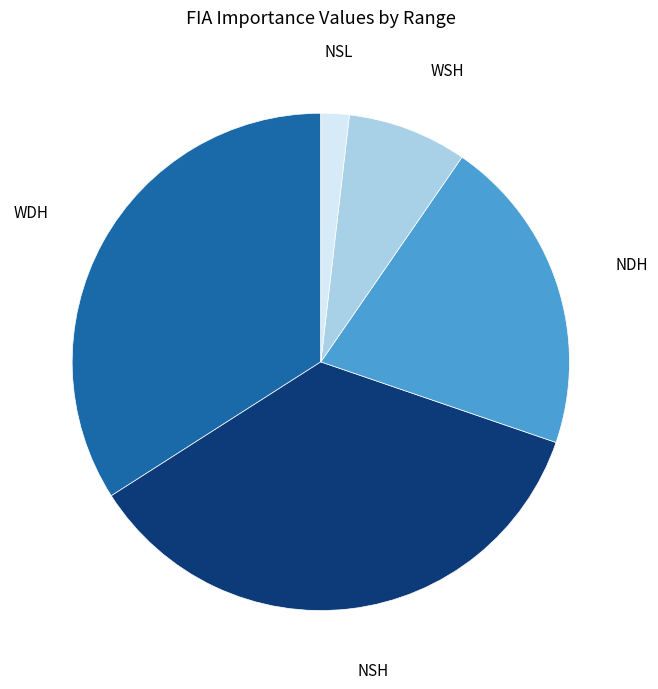

True or false: WSH accounts for 1% of the total.

False